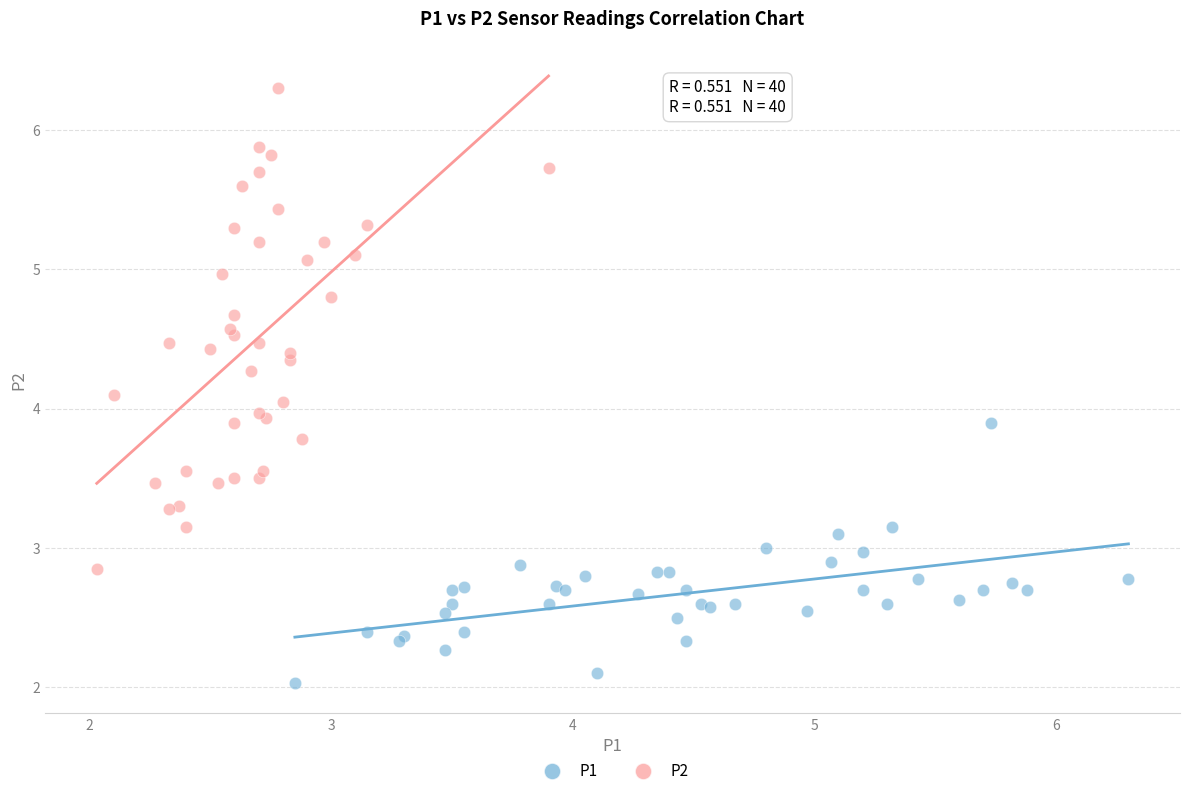

Which series has the widest spread of Y values?

P2